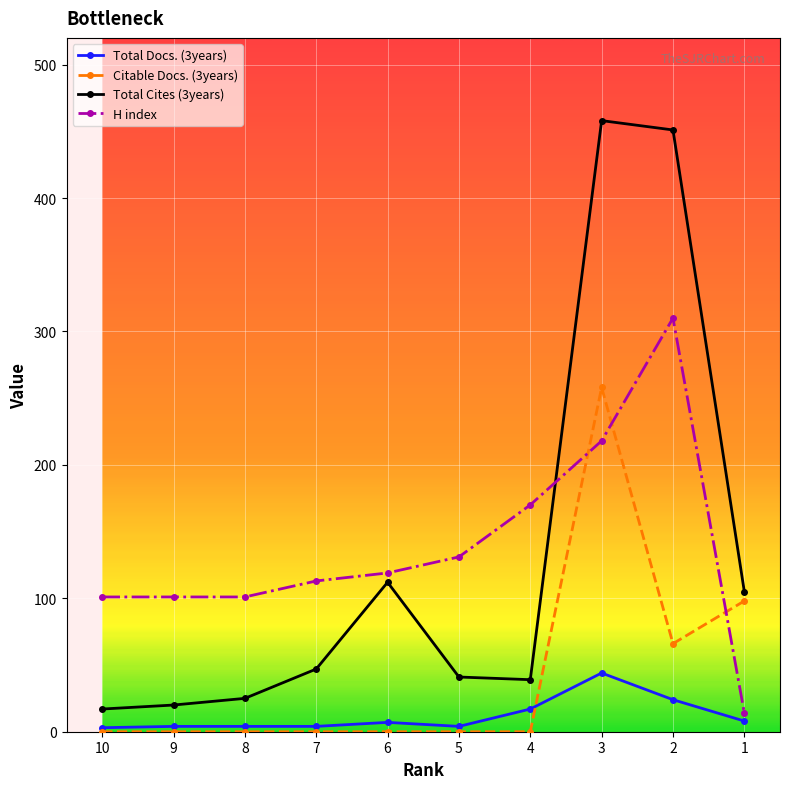

True or false: H index and Total Docs. (3years) cross at least once.

False